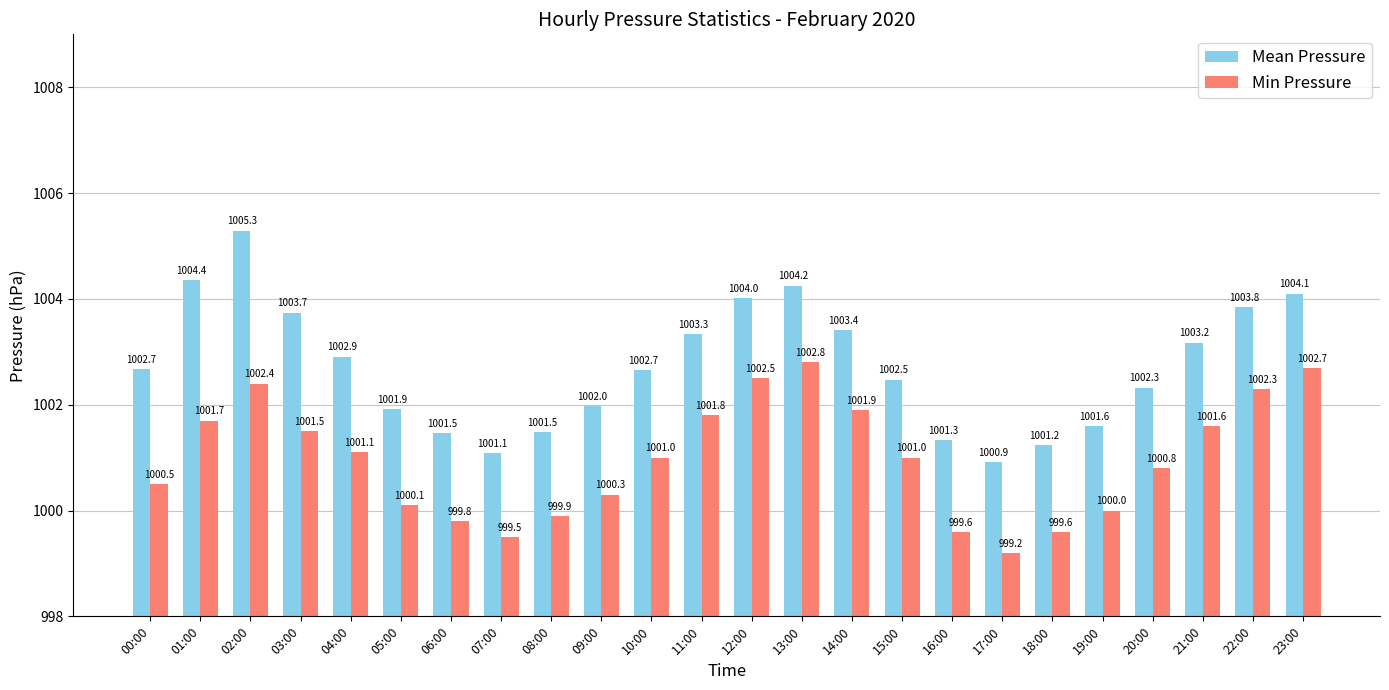

What is the difference between the second highest and second lowest values in the Mean Pressure series?

3.3